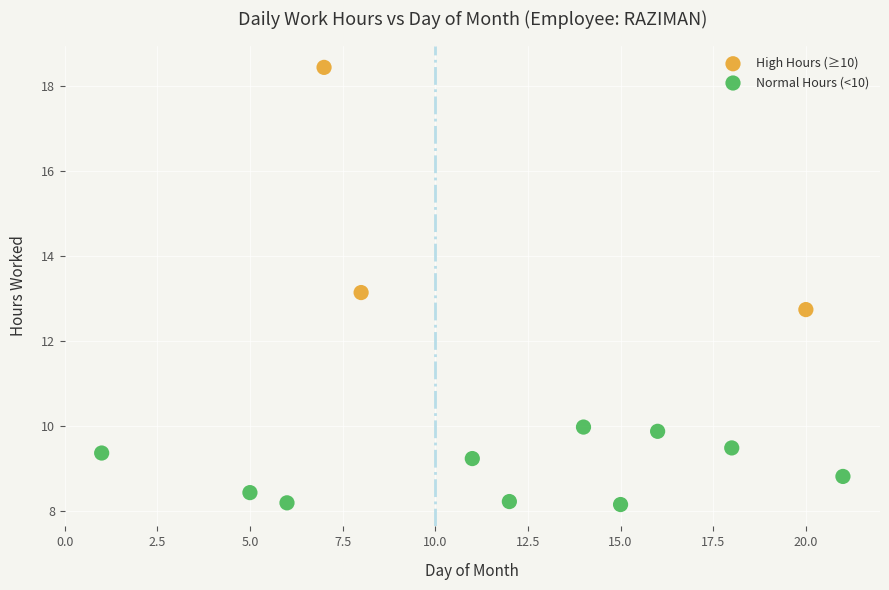

Which series contains the highest Y value?

High Hours (≥10)